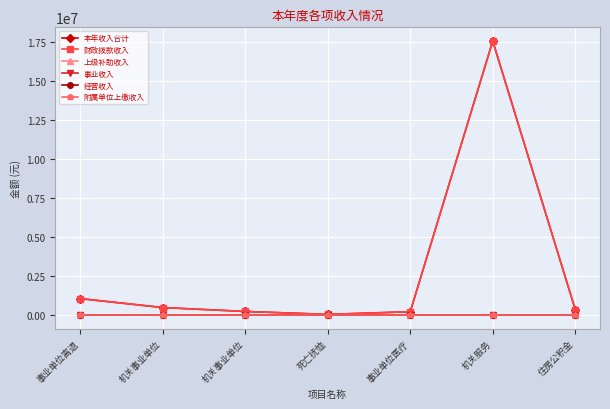

Reading left to right, transcribe all the data shown in this chart.

本年收入合计: 1070277.3	497976.8	248988.8	59538.0	231379.1	17532842.8	373605.0
财政拨款收入: 1070277.3	497976.8	248988.8	59538.0	231379.1	17532842.8	373605.0
上级补助收入: 0.0	0.0	0.0	0.0	0.0	0.0	0.0
事业收入: 0.0	0.0	0.0	0.0	0.0	0.0	0.0
经营收入: 0.0	0.0	0.0	0.0	0.0	0.0	0.0
附属单位上缴收入: 0.0	0.0	0.0	0.0	0.0	0.0	0.0